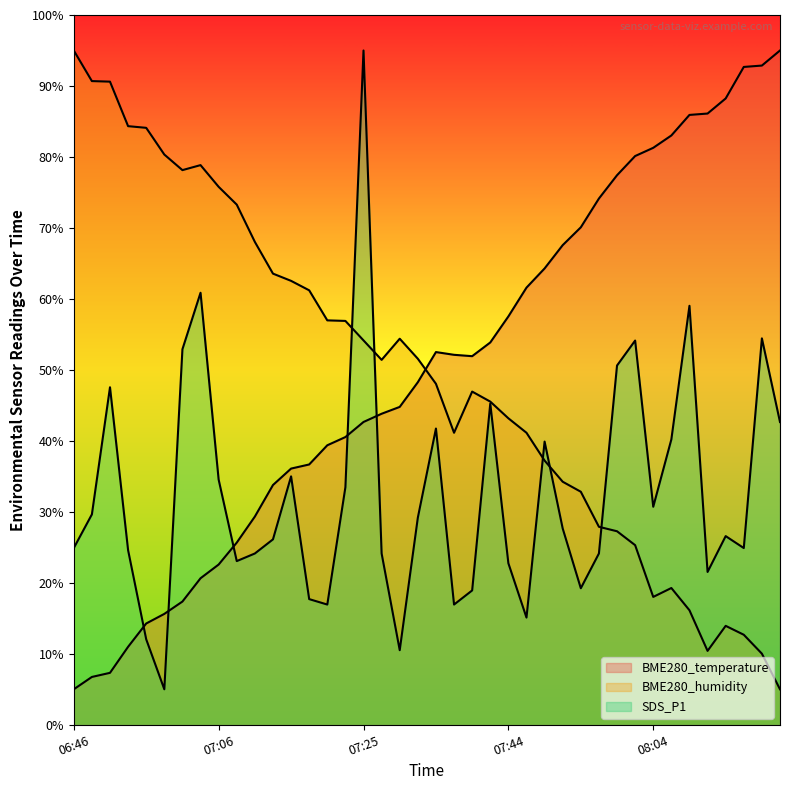

At 06:56, list the series in order from largest to smallest.

BME280_humidity, BME280_temperature, SDS_P1